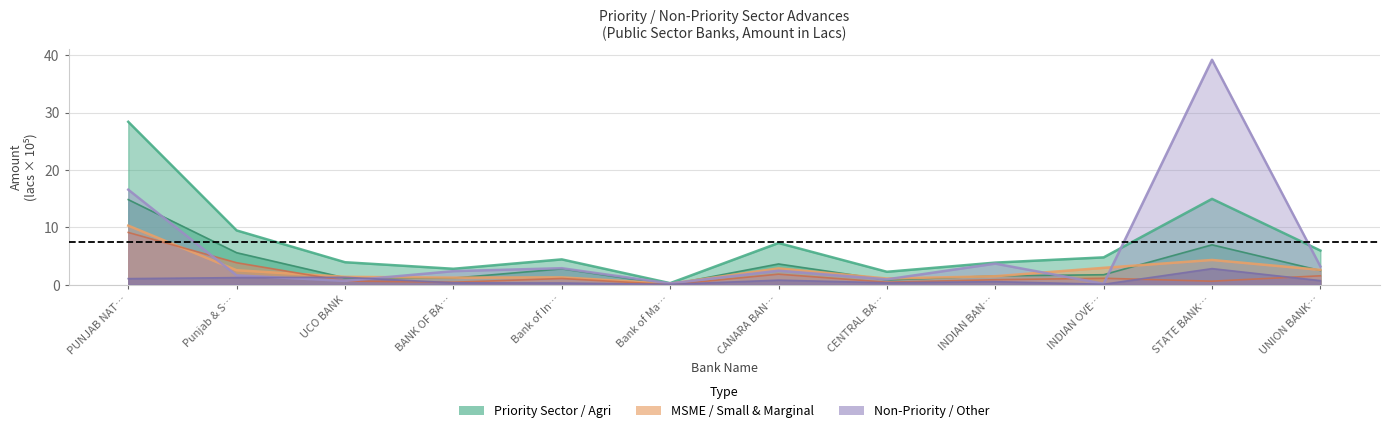

What is the difference between the maximum and minimum values in the Non Priority Sector series?

39.0